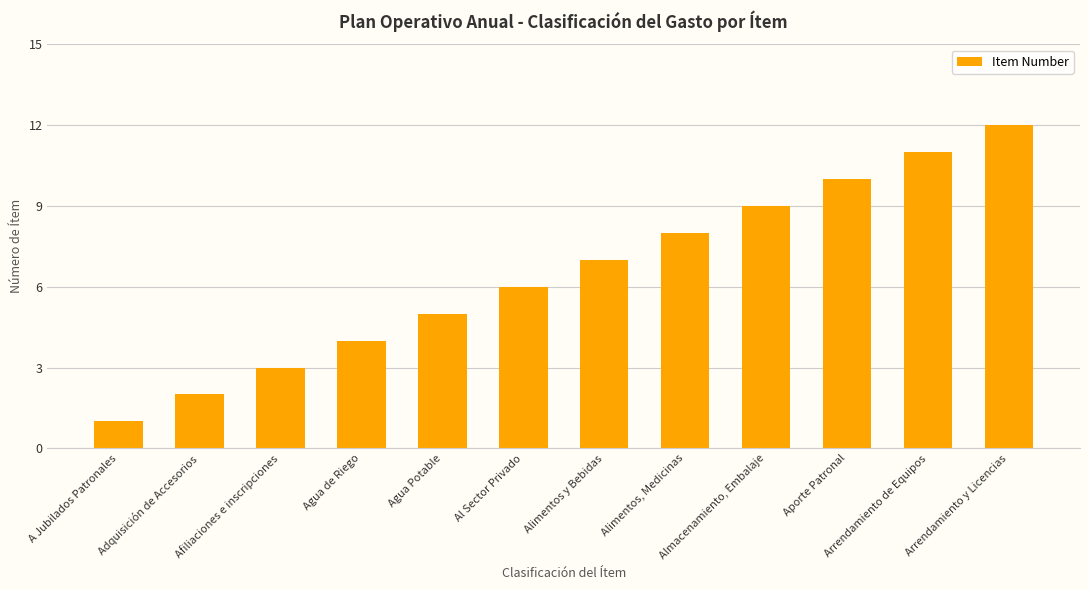

Approximately how many times larger is the value at Alimentos, Medicinas compared to Arrendamiento y Licencias?

0.7